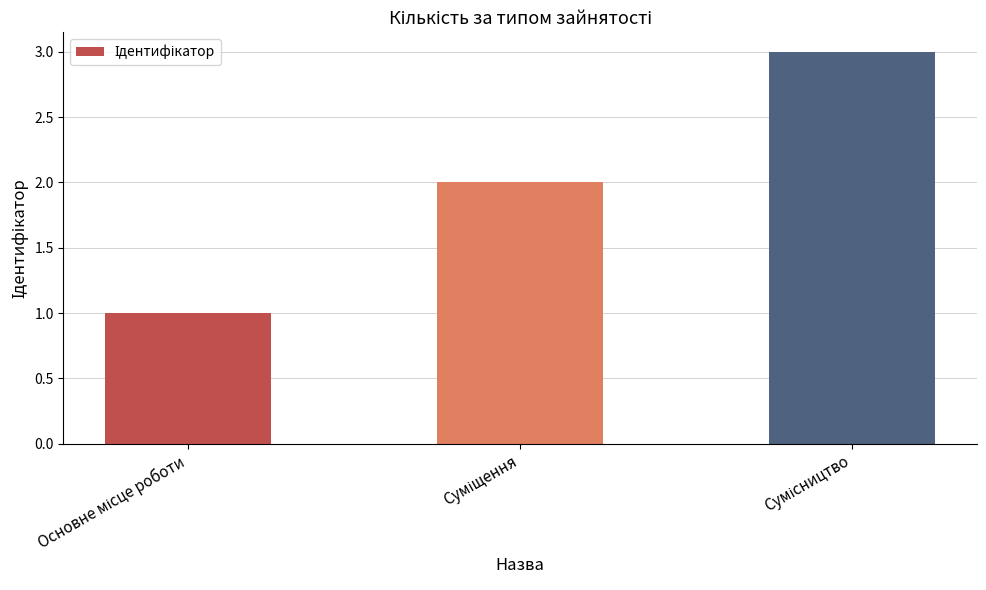

What is the maximum value shown in the chart?

3